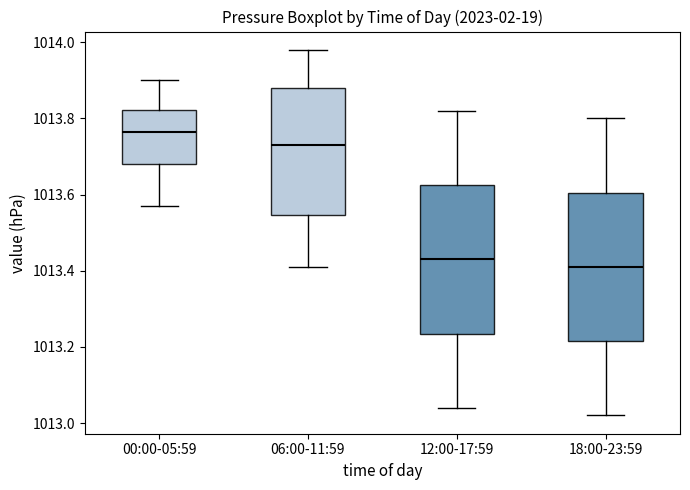

Reading left to right, transcribe this box plot: for each box, give where its median line is, the range the box spans, and where its two whiskers end, as read against the y-axis. The values are not printed on the chart, so give them approximately, as read against the axis.

00:00-05:59: median 1013.76, box 1013.68 to 1013.82, whiskers 1013.58 to 1013.90
06:00-11:59: median 1013.74, box 1013.54 to 1013.88, whiskers 1013.42 to 1013.98
12:00-17:59: median 1013.44, box 1013.24 to 1013.62, whiskers 1013.04 to 1013.82
18:00-23:59: median 1013.42, box 1013.22 to 1013.60, whiskers 1013.02 to 1013.80